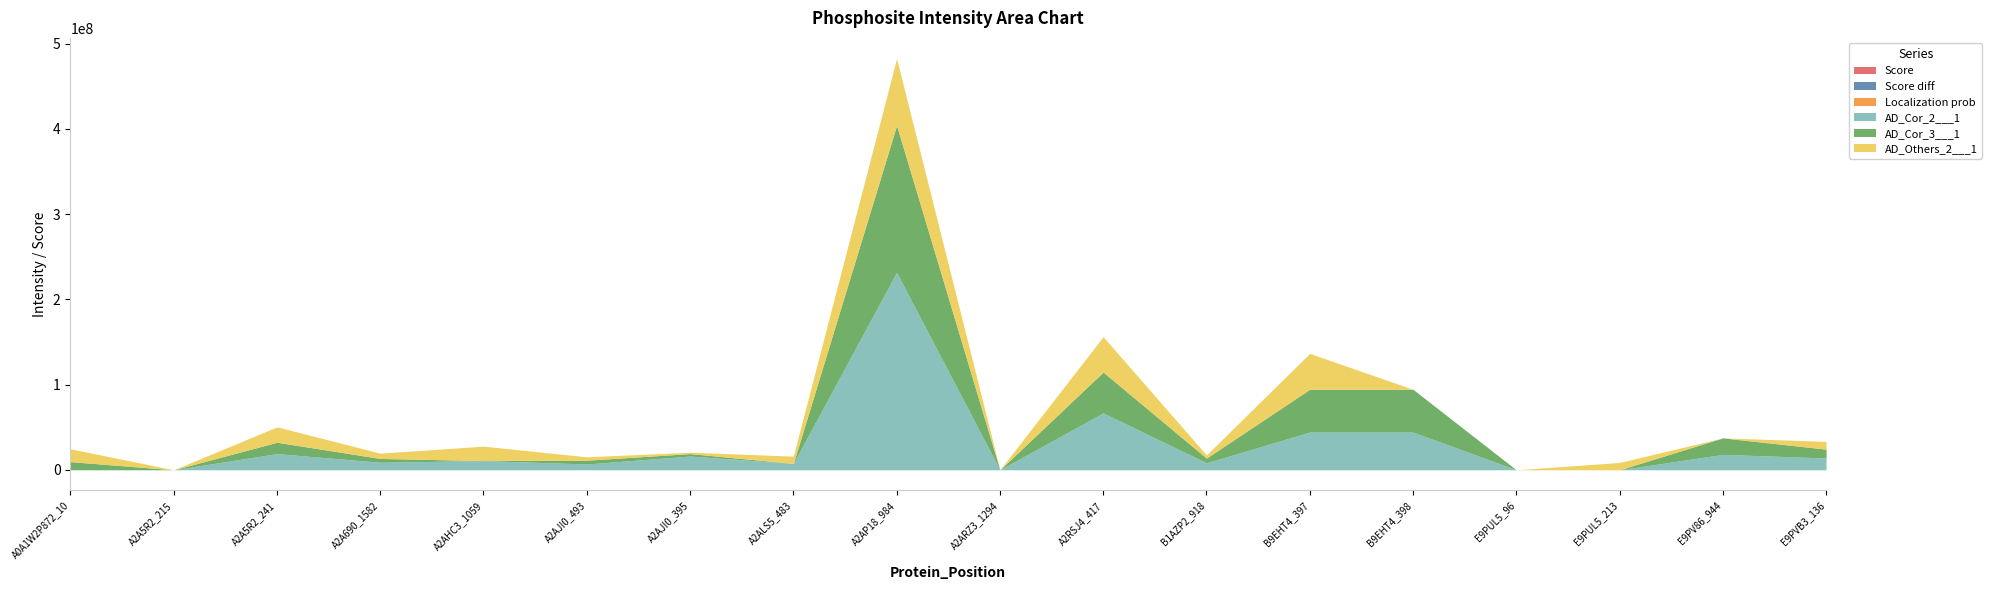

What is the difference between the maximum and second lowest values in the Score series?

166.0